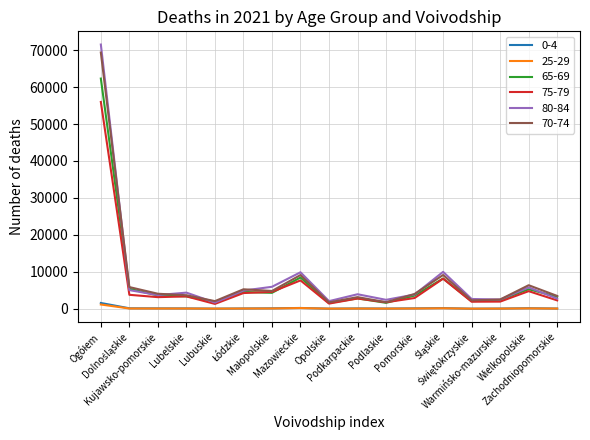

Count the number of categories in the chart.

17